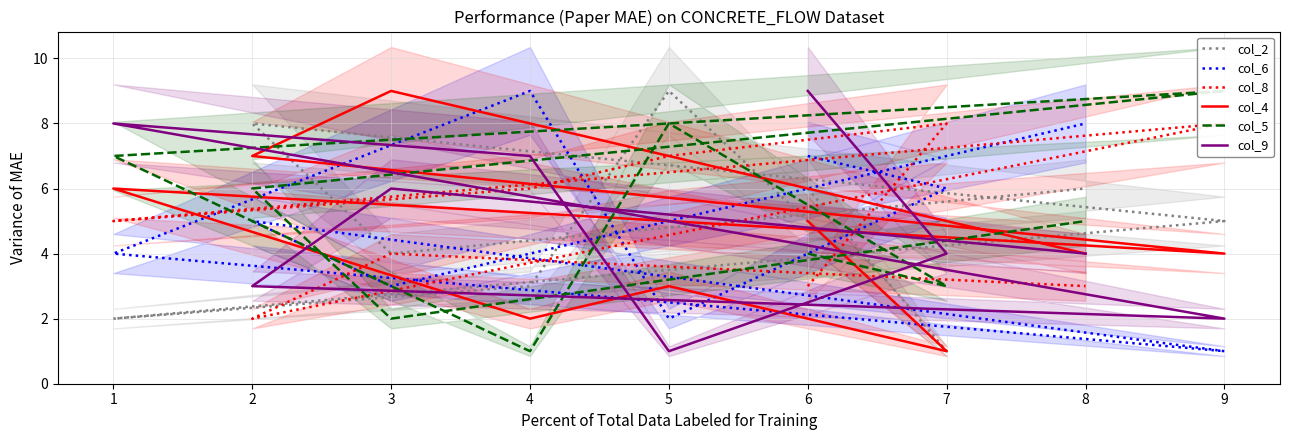

True or false: col_4 and col_6 cross at least once.

True